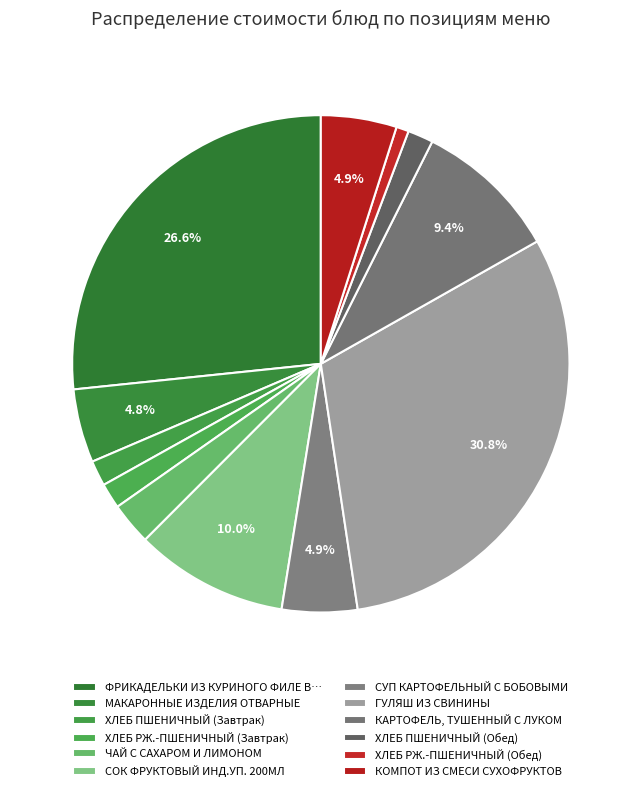

Approximately how many times larger is the value at ХЛЕБ ПШЕНИЧНЫЙ (Обед) compared to ХЛЕБ РЖ.-ПШЕНИЧНЫЙ (Завтрак)?

1.0